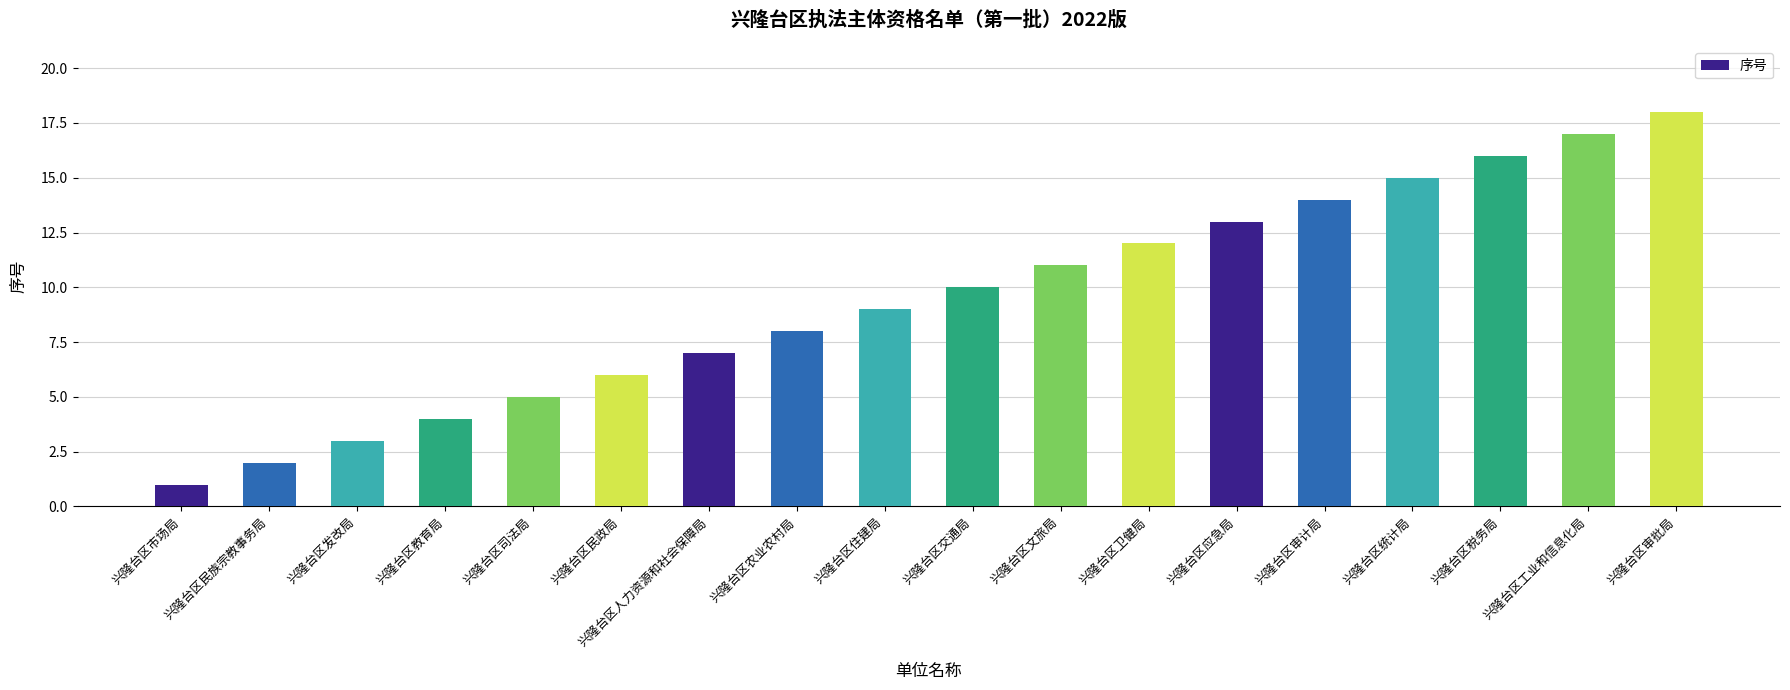

The value at 兴隆台区卫健局 is 17. True or false?

False